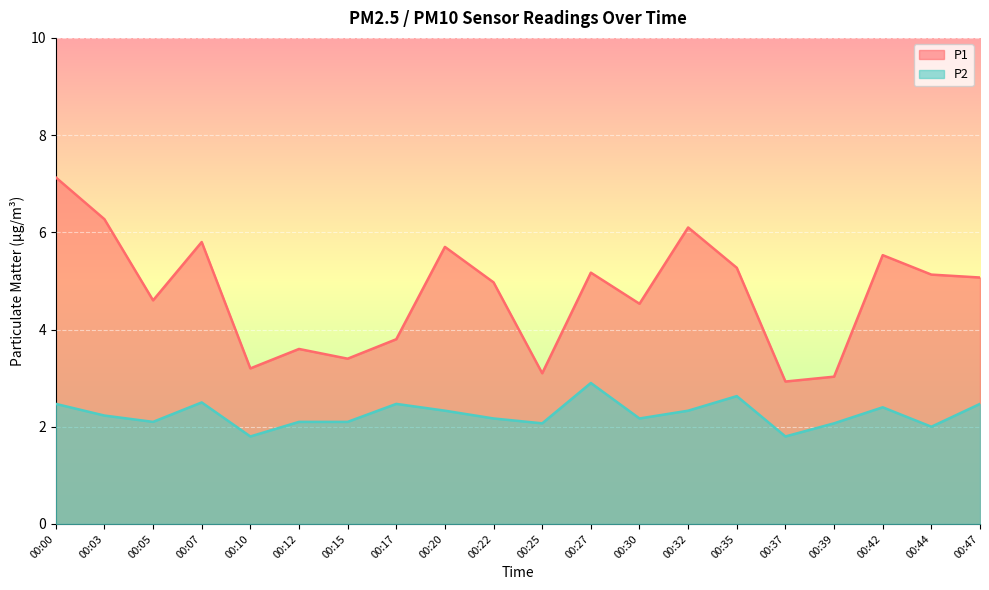

True or false: P2 has a value of 1.6 at 00:42.

False